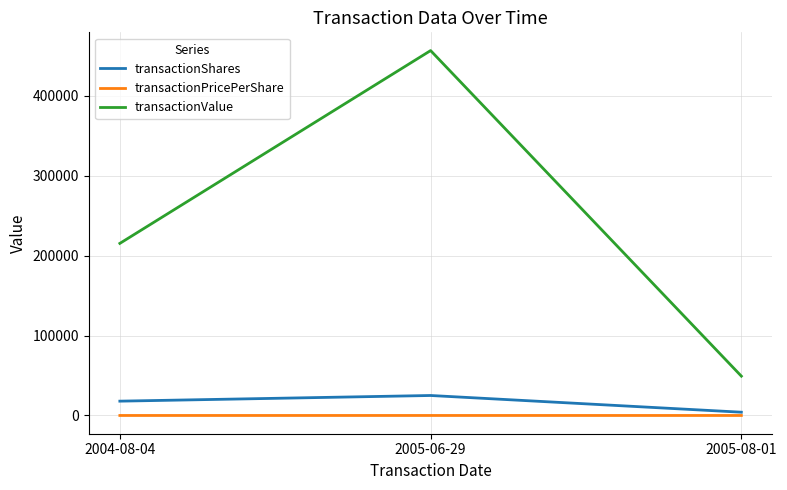

How many values in the transactionPricePerShare series exceed 12?

2